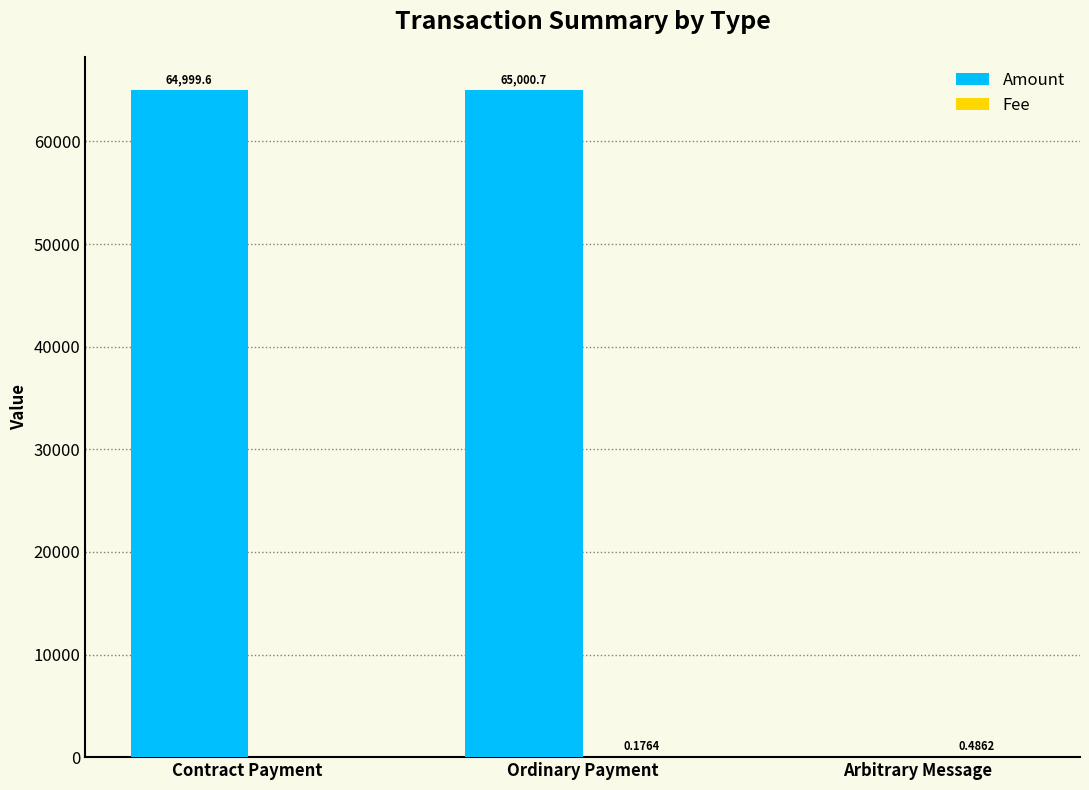

At which category is the sum across all series the highest?

Ordinary Payment